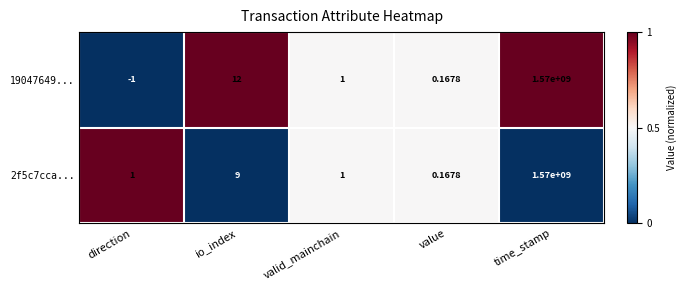

List the labels in order of 19047649... value, largest first.

time_stamp, io_index, valid_mainchain, value, direction